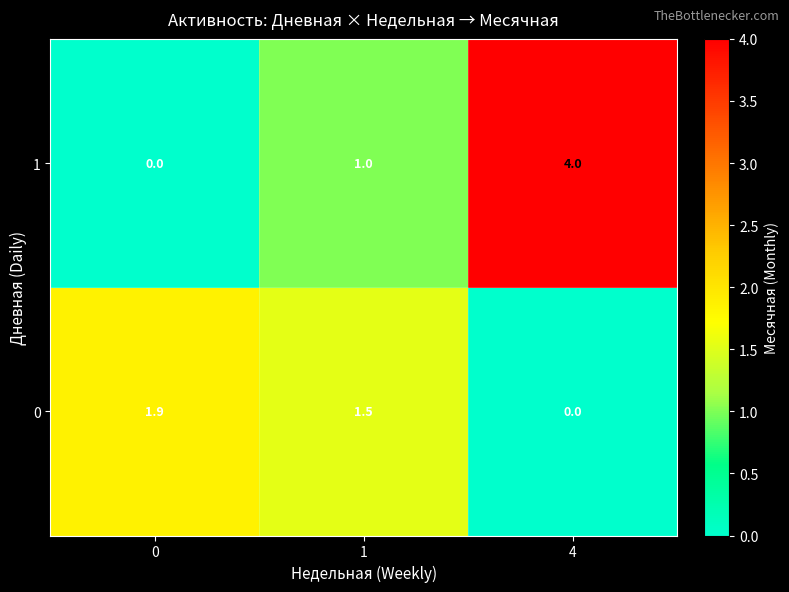

How many categories are shown in the chart?

3